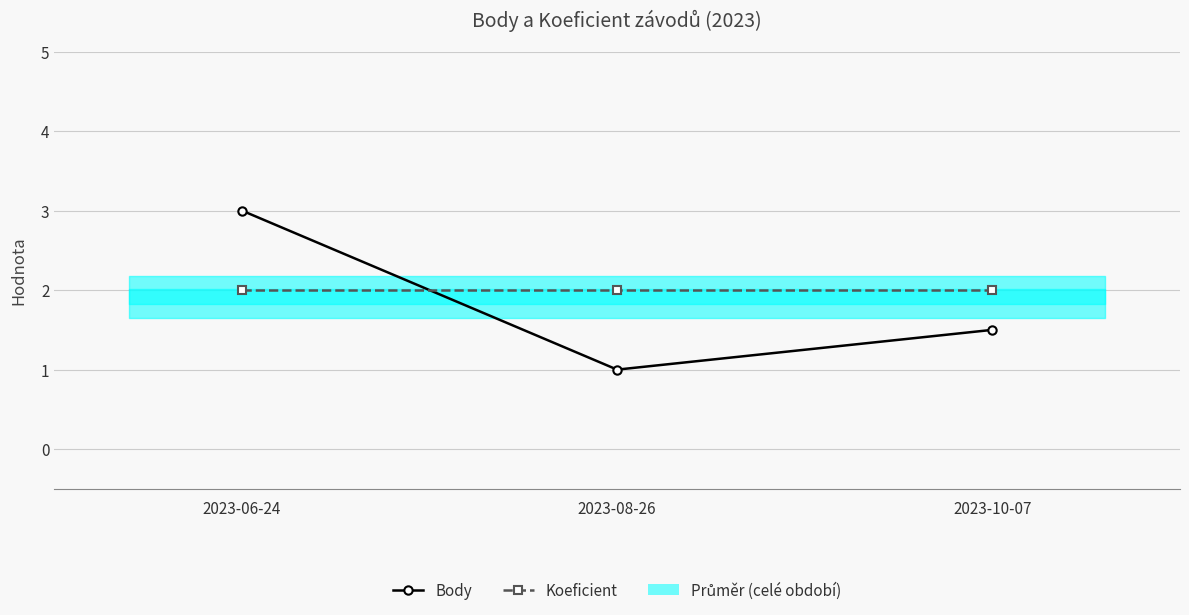

What is the total value across all series at 2023-08-26?

3.0